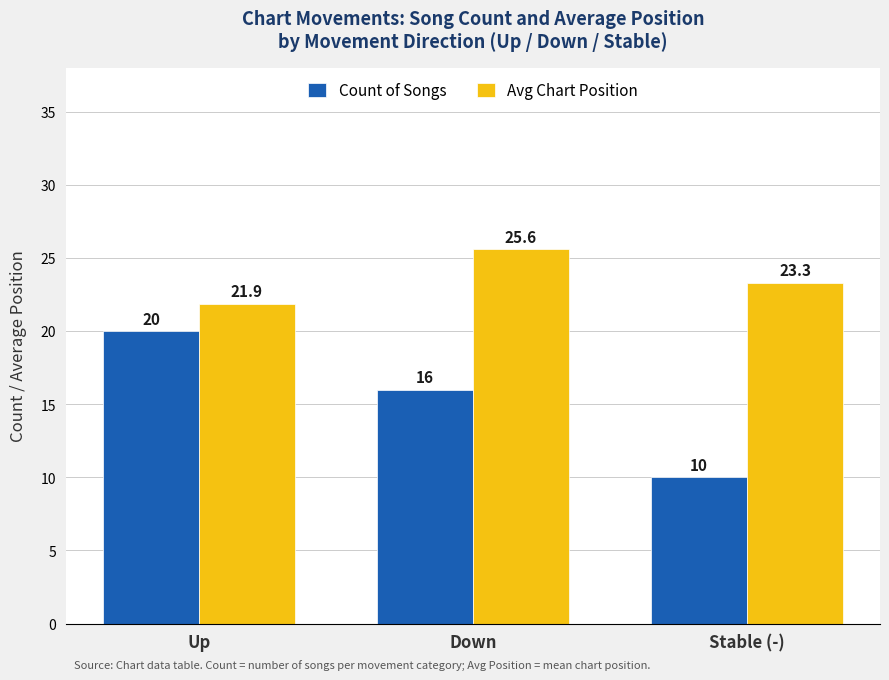

Reading left to right, what are all the values shown in this chart?

Count of Songs: 20.0	16.0	10.0
Avg Chart Position: 21.9	25.6	23.3